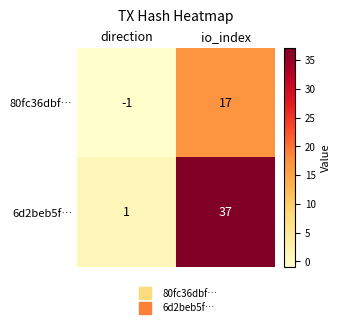

What is the average value of the 80fc36dbf… series?

8